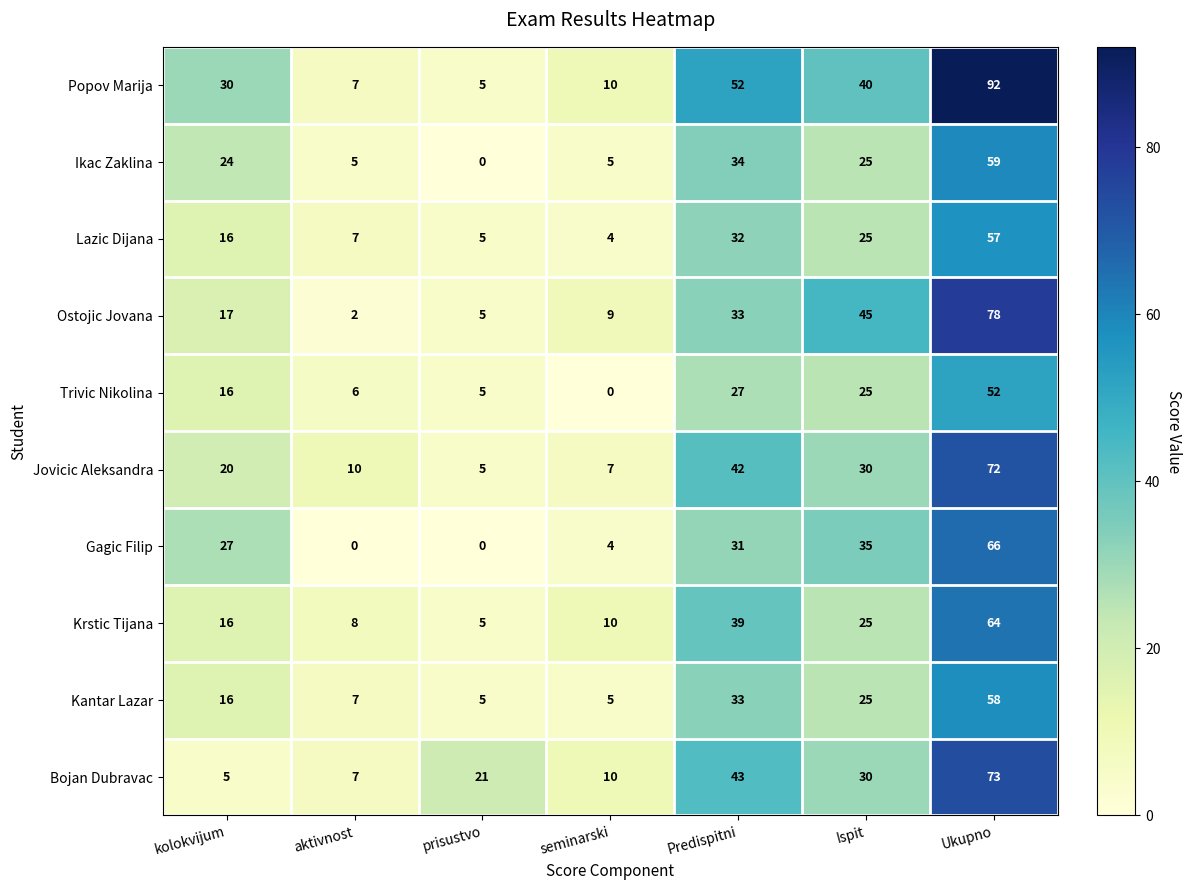

Which series has the largest range (max minus min)?

Popov Marija